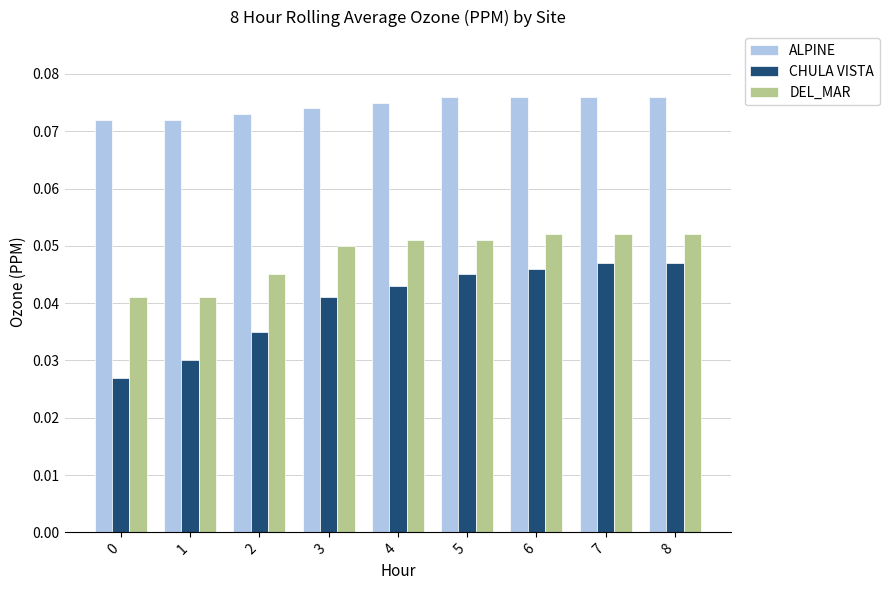

Which series has the widest spread of values?

CHULA VISTA